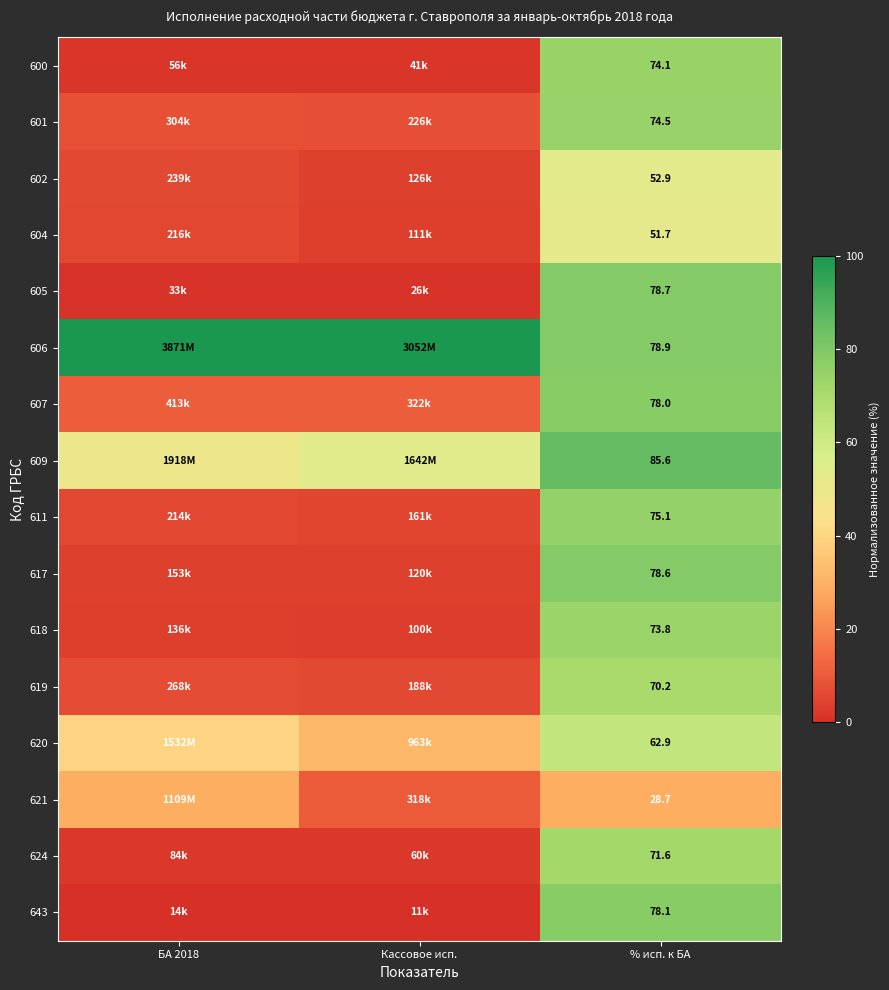

Is the value of 619 at % исп. к БА greater than the value of 624 at % исп. к БА?

No